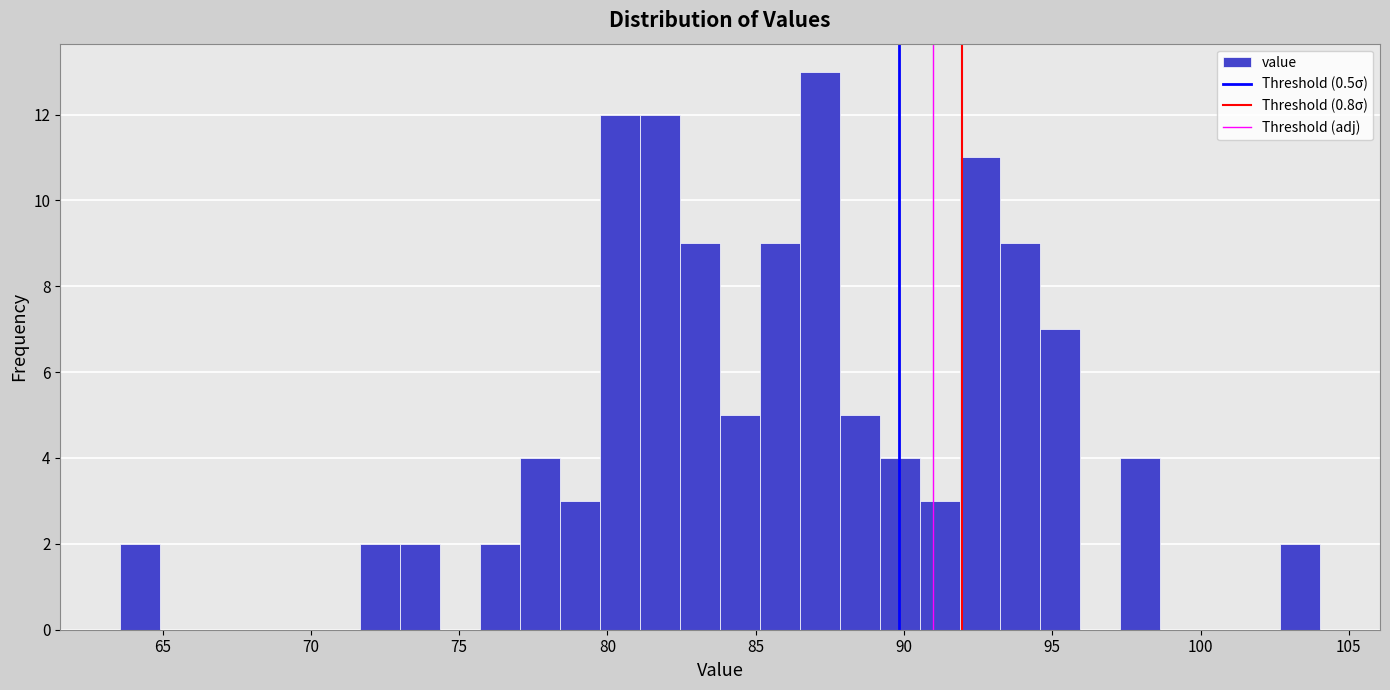

Read against the x-axis, roughly where is the centre of the tallest bar?

87.0